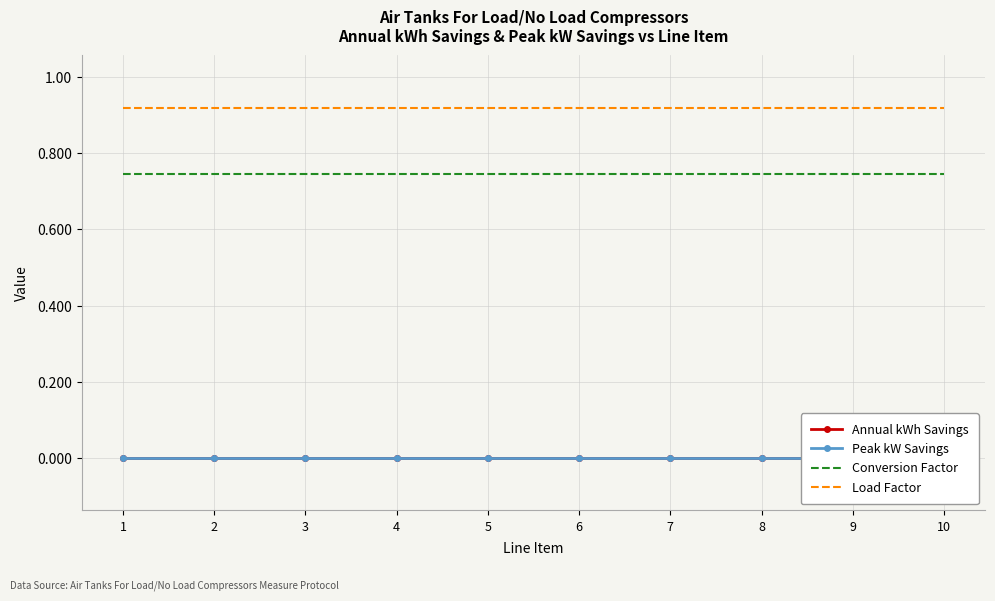

Reading left to right, what are all the values shown in this chart?

Annual kWh Savings: 1=0.0	2=0.0	3=0.0	4=0.0	5=0.0	6=0.0	7=0.0	8=0.0	9=0.0	10=0.0
Peak kW Savings: 1=0.0	2=0.0	3=0.0	4=0.0	5=0.0	6=0.0	7=0.0	8=0.0	9=0.0	10=0.0
Conversion Factor: 1=0.7	2=0.7	3=0.7	4=0.7	5=0.7	6=0.7	7=0.7	8=0.7	9=0.7	10=0.7
Load Factor: 1=0.9	2=0.9	3=0.9	4=0.9	5=0.9	6=0.9	7=0.9	8=0.9	9=0.9	10=0.9